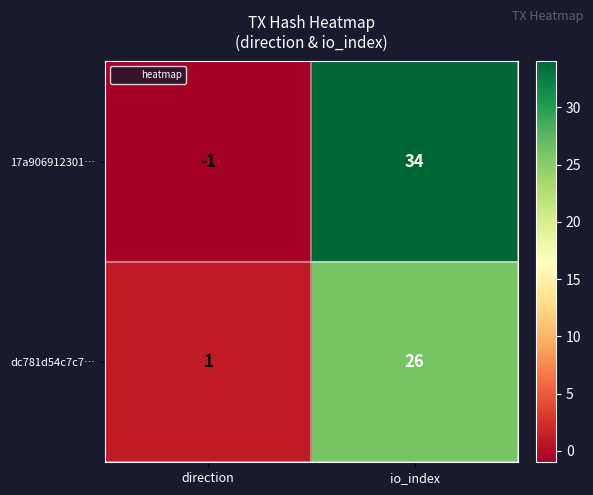

At which category does the chart reach its peak across all series?

io_index